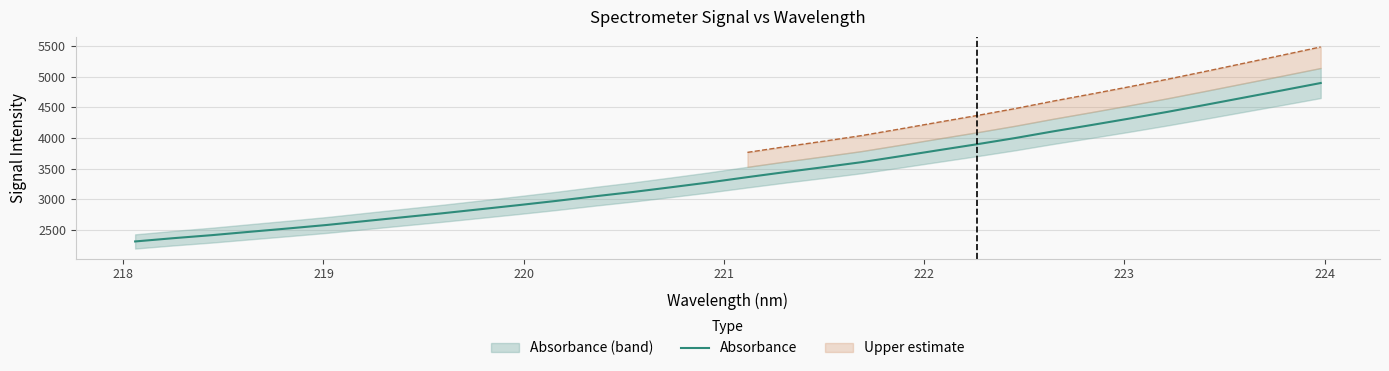

What is the lowest value of the Absorbance series?

2315.1